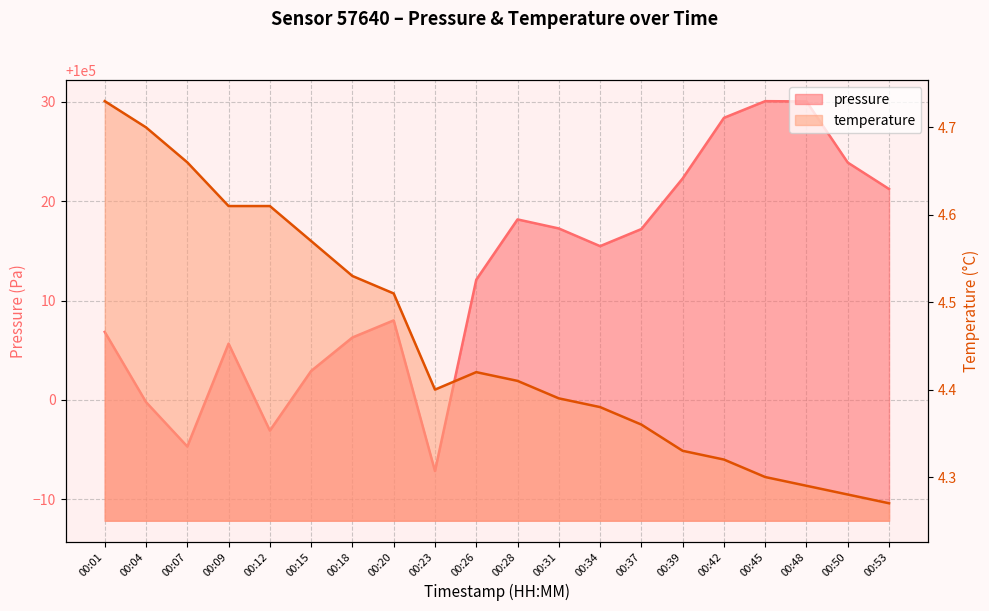

Which label corresponds to the smallest value in the chart?

00:53